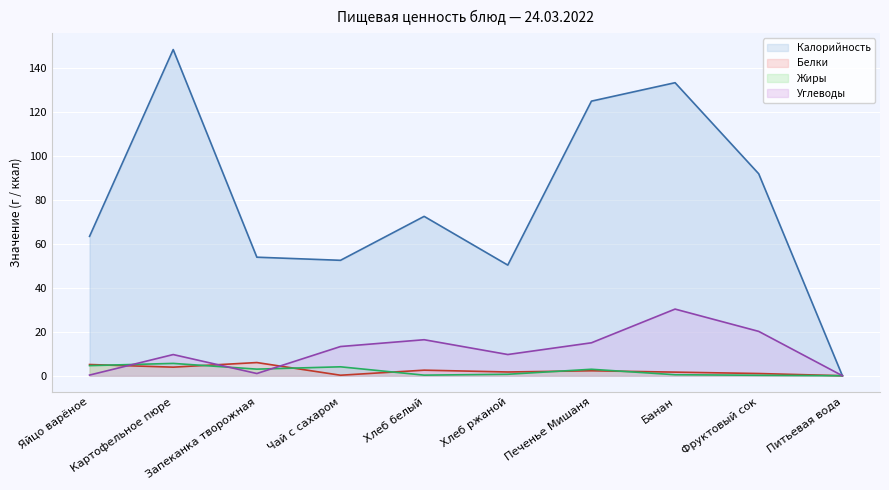

Reading left to right, list all the values displayed in this chart.

Калорийность: 63.5	148.6	54.0	52.6	72.6	50.4	125.1	133.5	92.0	0.0
Белки: 5.1	3.9	6.0	0.2	2.5	1.7	2.2	1.6	1.0	0.0
Жиры: 4.6	5.6	3.0	4.1	0.3	0.7	2.9	0.5	0.2	0.0
Углеводы: 0.3	9.6	1.0	13.3	16.4	9.7	15.0	30.4	20.2	0.0